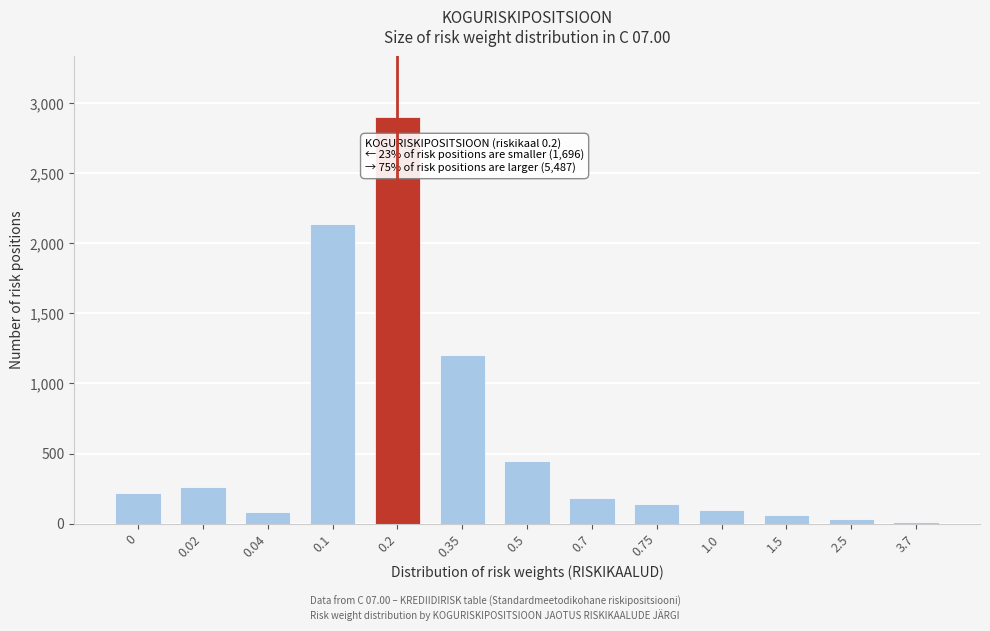

Reading right to left, what are all the values shown in this chart?

3.7=10	2.5=30	1.5=60	1.0=100	0.75=140	0.7=180	0.5=450	0.35=1200	0.2=2900	0.1=2140	0.04=80	0.02=260	0=220